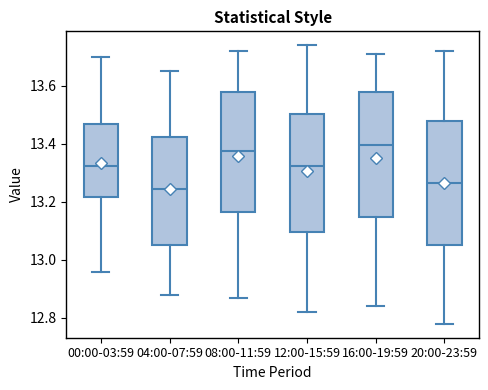

Reading left to right, transcribe this box plot: for each box, give where its median line is, the range the box spans, and where its two whiskers end, as read against the y-axis. The values are not printed on the chart, so give them approximately, as read against the axis.

00:00-03:59: median 13.32, box 13.22 to 13.48, whiskers 12.96 to 13.70
04:00-07:59: median 13.24, box 13.06 to 13.42, whiskers 12.88 to 13.66
08:00-11:59: median 13.38, box 13.16 to 13.58, whiskers 12.88 to 13.72
12:00-15:59: median 13.32, box 13.10 to 13.50, whiskers 12.82 to 13.74
16:00-19:59: median 13.40, box 13.14 to 13.58, whiskers 12.84 to 13.72
20:00-23:59: median 13.26, box 13.06 to 13.48, whiskers 12.78 to 13.72